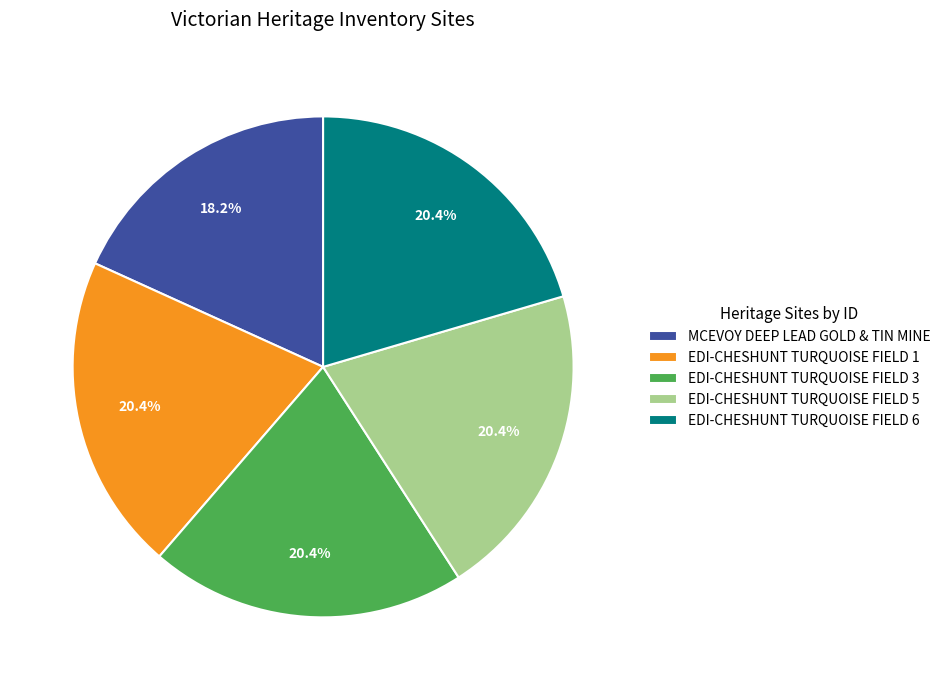

To the nearest percent, what is the average slice percentage?

20%